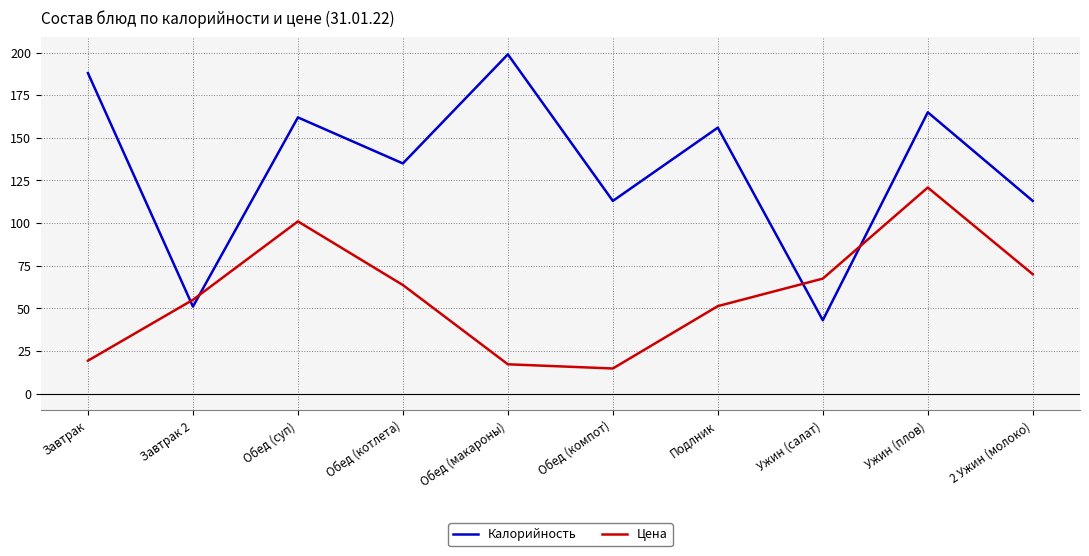

Which category has the lowest value across all series?

Обед (компот)